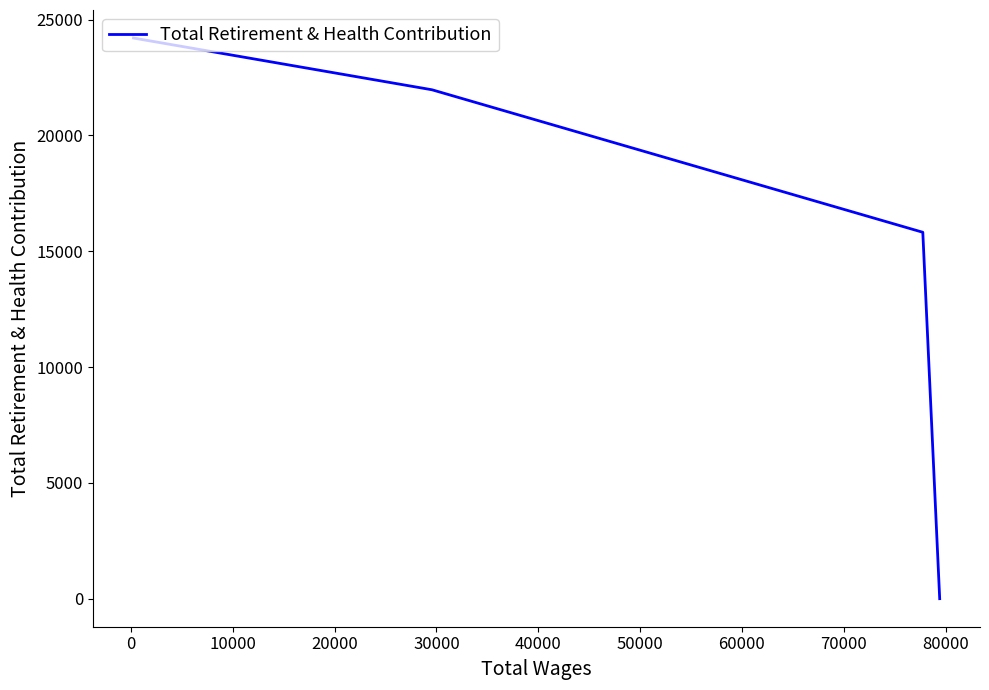

What is the greatest value displayed?

24202